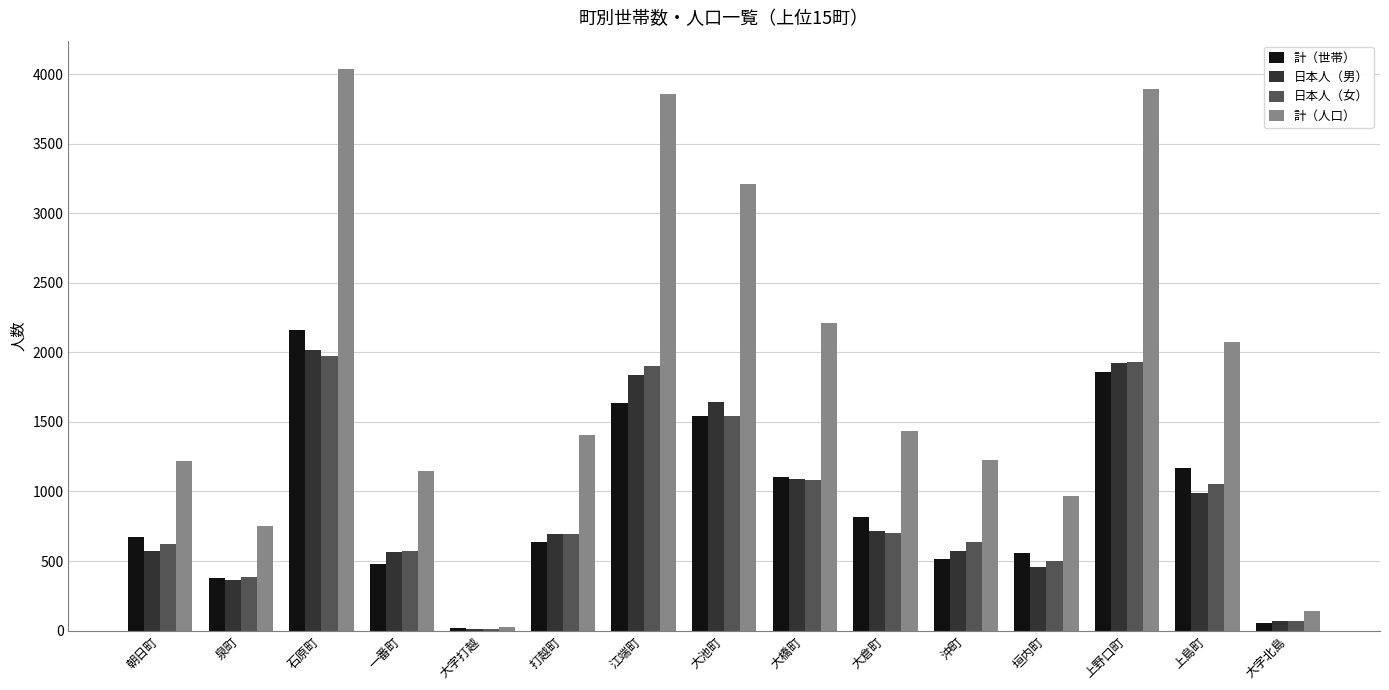

At which category does the chart reach its minimum across all series?

大字打越